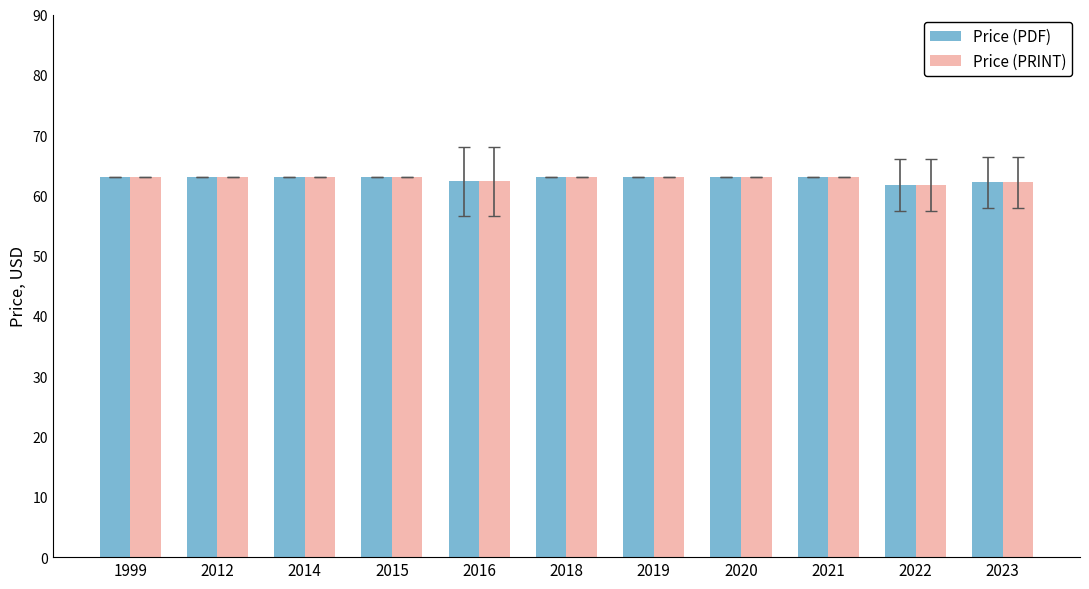

What is the value of the Price (PDF) bar at the 7th from the left?

63.0